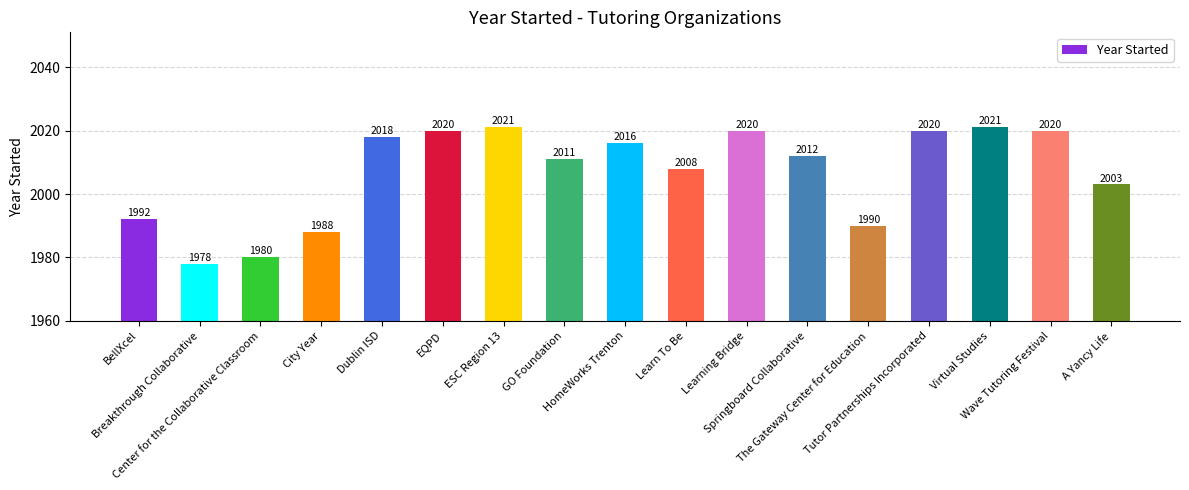

How many values are below 2012?

8